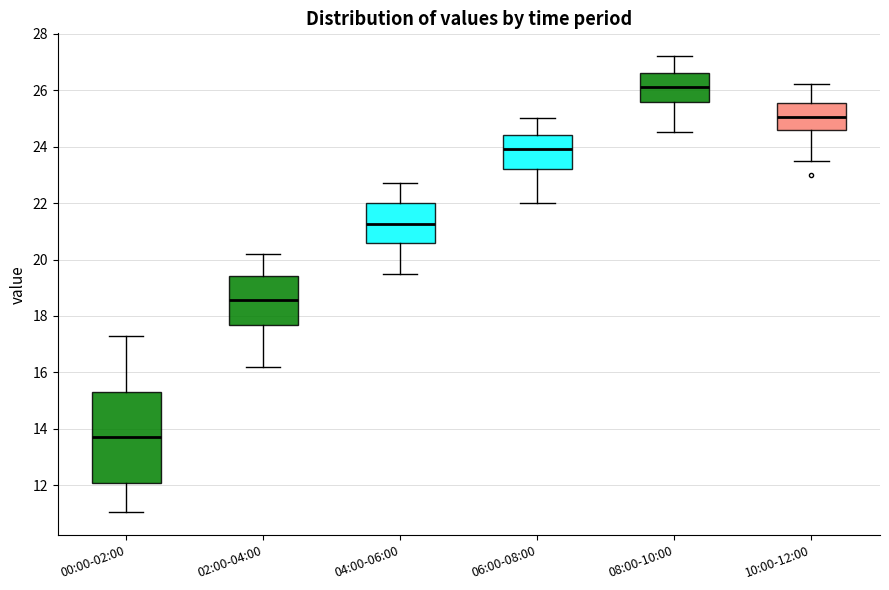

Where is the lower edge of the box for 08:00-10:00 on the y-axis? The values are not printed on the chart, so give them approximately, as read against the axis.

25.6